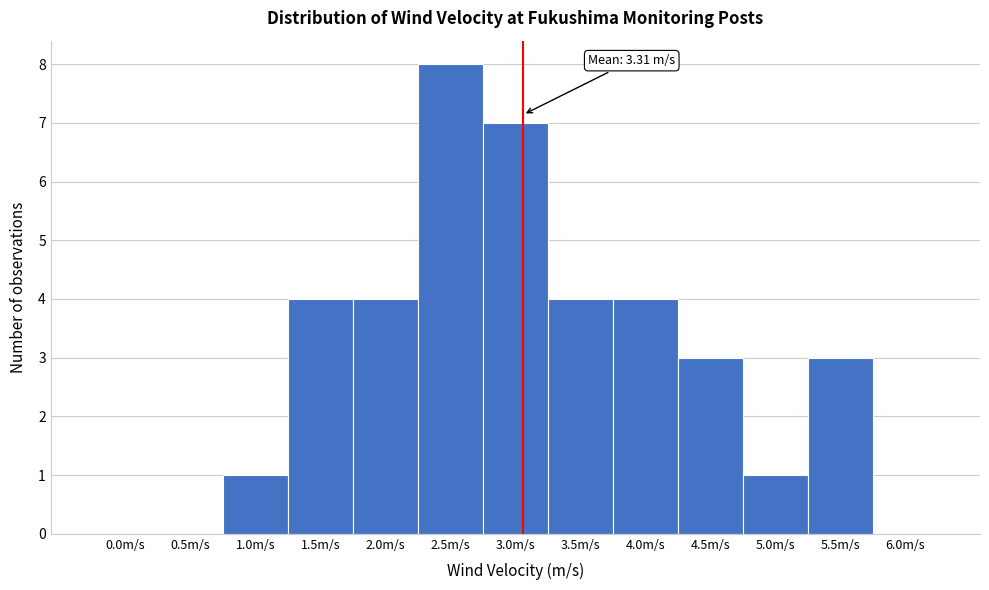

Reading left to right, transcribe all the data shown in this chart.

0.0m/s=0	0.5m/s=0	1.0m/s=1	1.5m/s=4	2.0m/s=4	2.5m/s=8	3.0m/s=7	3.5m/s=4	4.0m/s=4	4.5m/s=3	5.0m/s=1	5.5m/s=3	6.0m/s=0